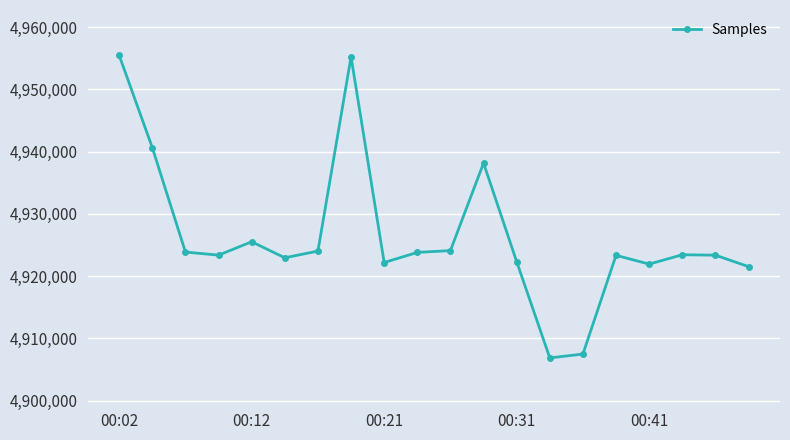

What is the average value?

4926480